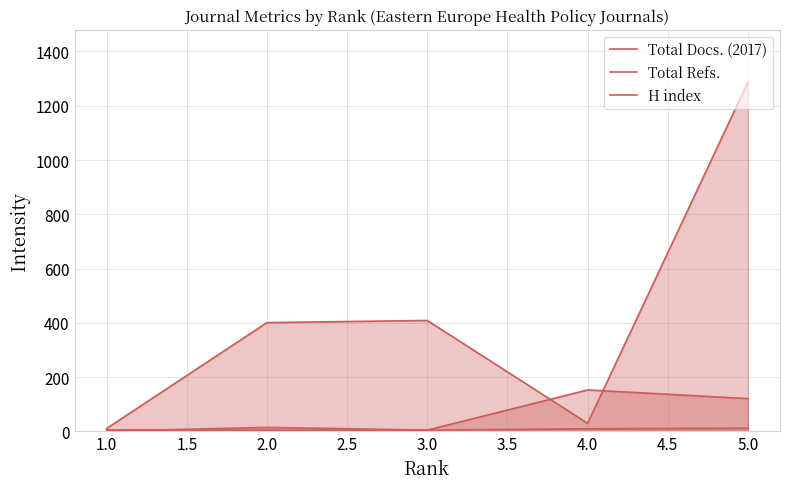

How many data points does each series have?

5